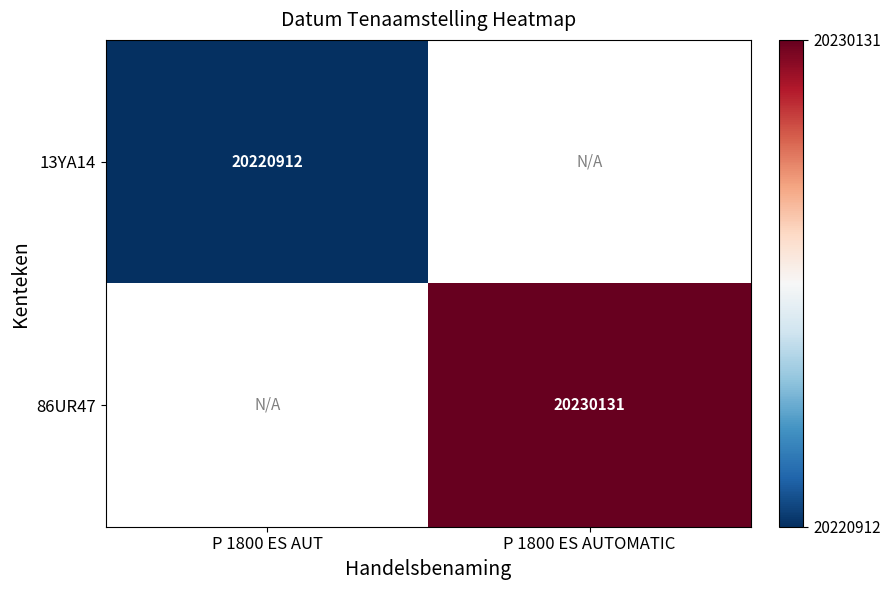

The value of 13YA14 at P 1800 ES AUT is 30491489. True or false?

False